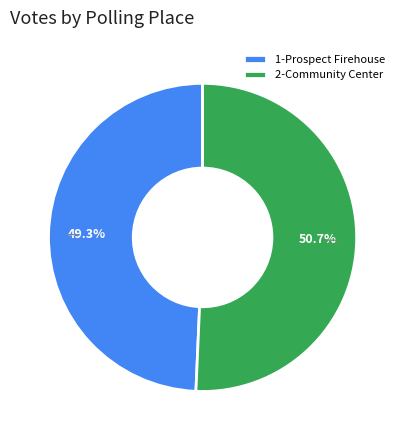

To the nearest percent, what percentage of the pie is 2-Community Center?

51%